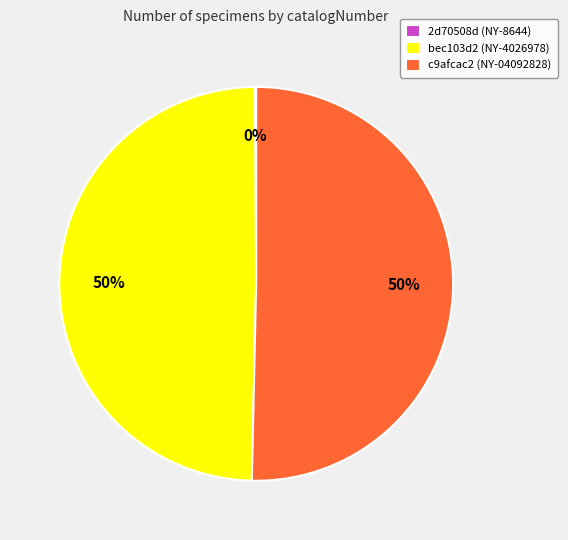

To the nearest percent, what percentage of the pie is c9afcac2 (NY-04092828)?

50%